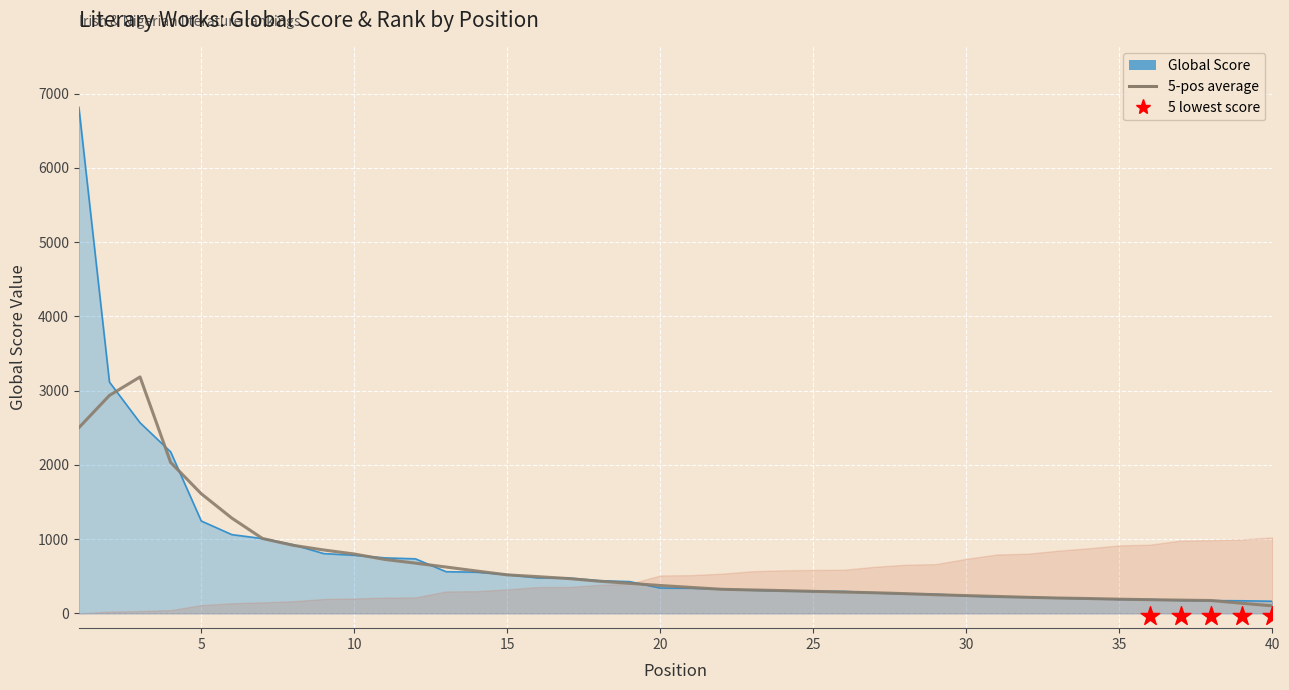

What is the ratio of the value at 2 to the value at 40?

19.1